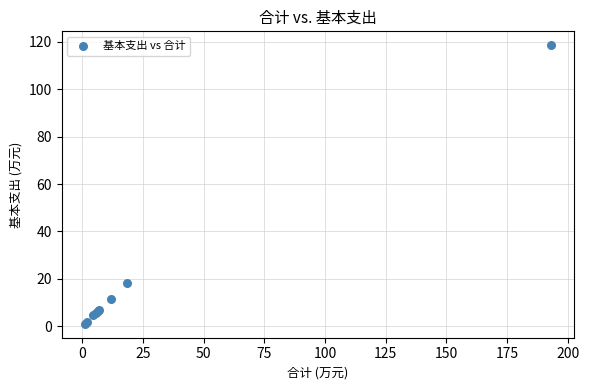

What Y value in the scatter plot is closest to 59?

18.3